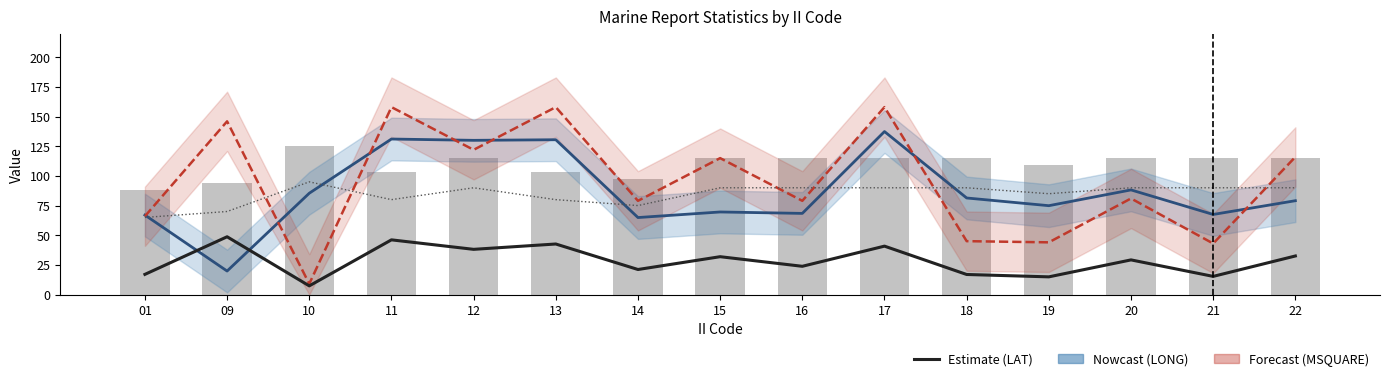

How many groups of bars are there?

15